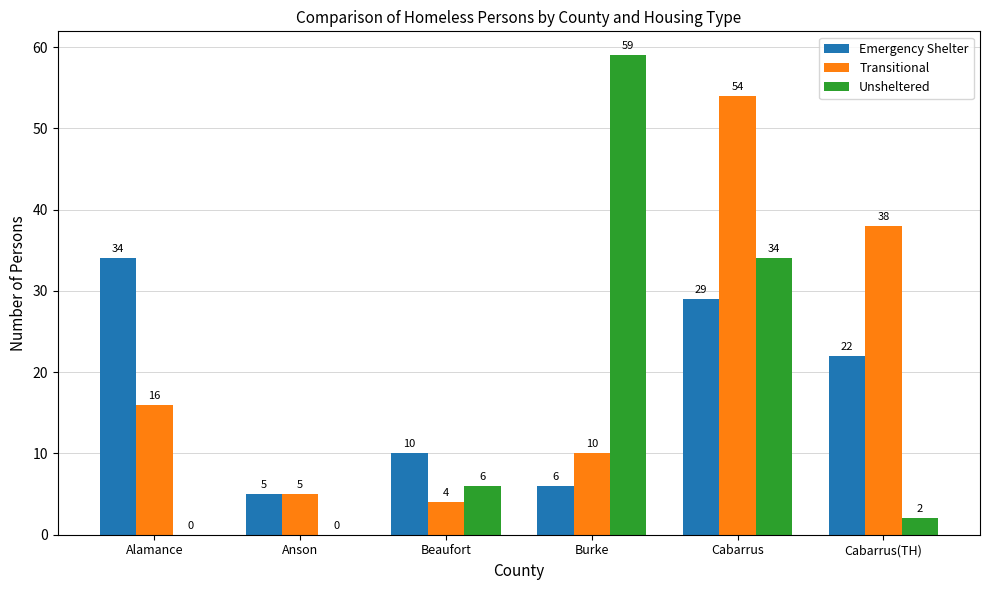

Reading right to left, transcribe all the data shown in this chart.

Emergency Shelter: Cabarrus(TH)=22	Cabarrus=29	Burke=6	Beaufort=10	Anson=5	Alamance=34
Transitional: Cabarrus(TH)=38	Cabarrus=54	Burke=10	Beaufort=4	Anson=5	Alamance=16
Unsheltered: Cabarrus(TH)=2	Cabarrus=34	Burke=59	Beaufort=6	Anson=0	Alamance=0